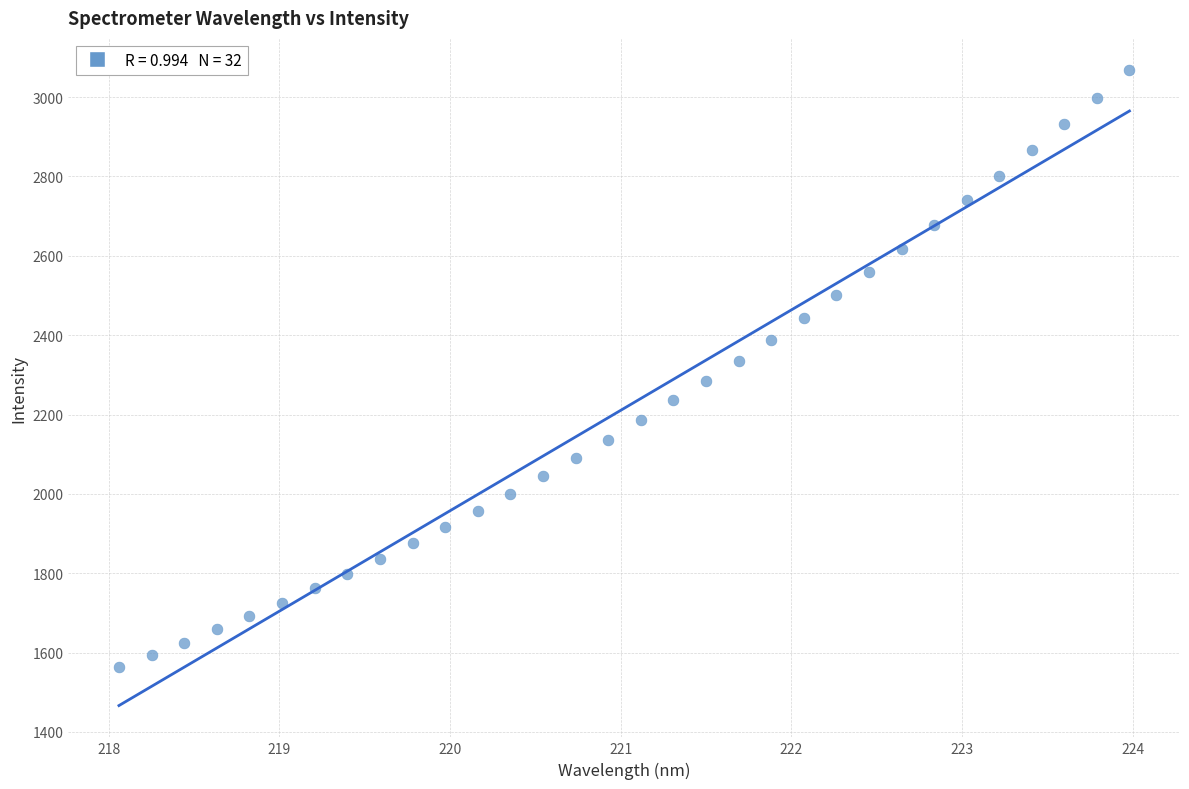

What is the range of X values (max minus min)?

5.9